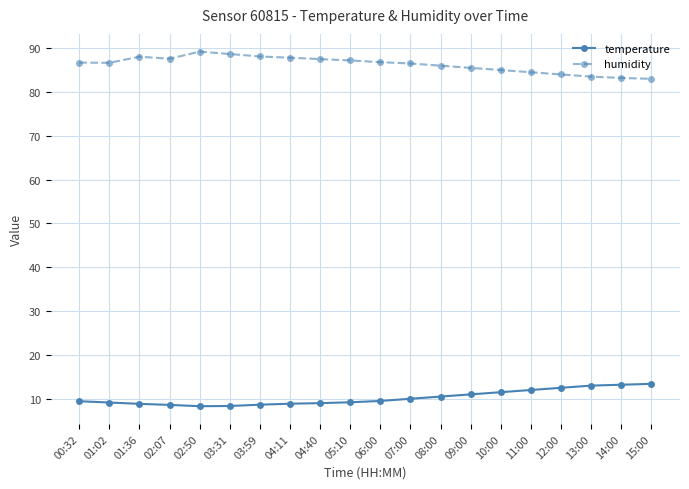

True or false: temperature and humidity cross at least once.

False